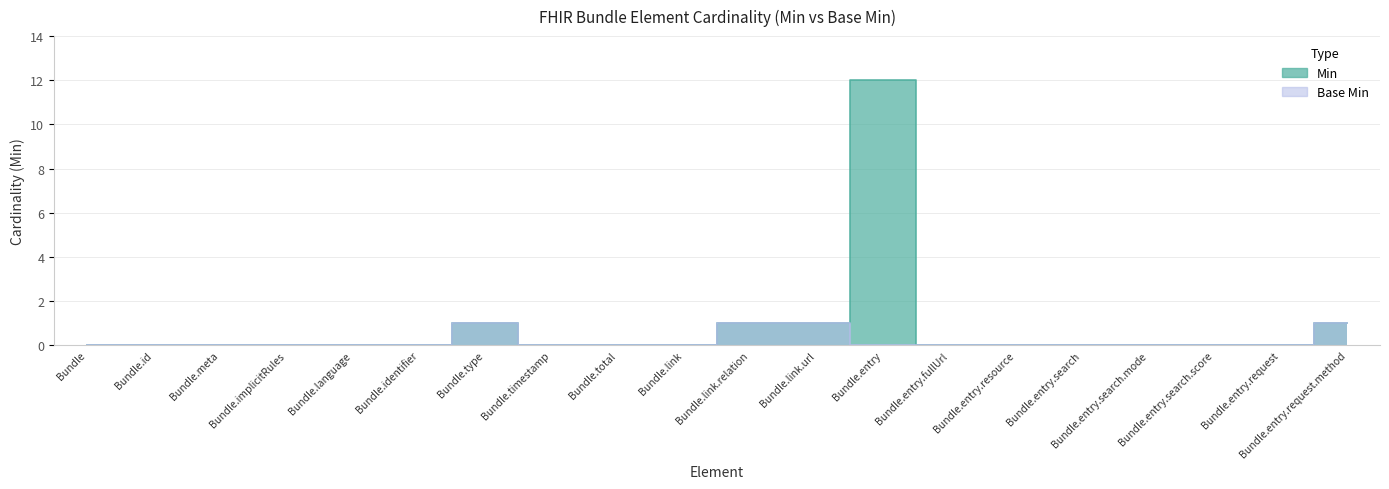

Reading left to right, extract all data points from this chart.

Min: 0	0	0	0	0	0	1	0	0	0	1	1	12	0	0	0	0	0	0	1
Base Min: 0	0	0	0	0	0	1	0	0	0	1	1	0	0	0	0	0	0	0	1